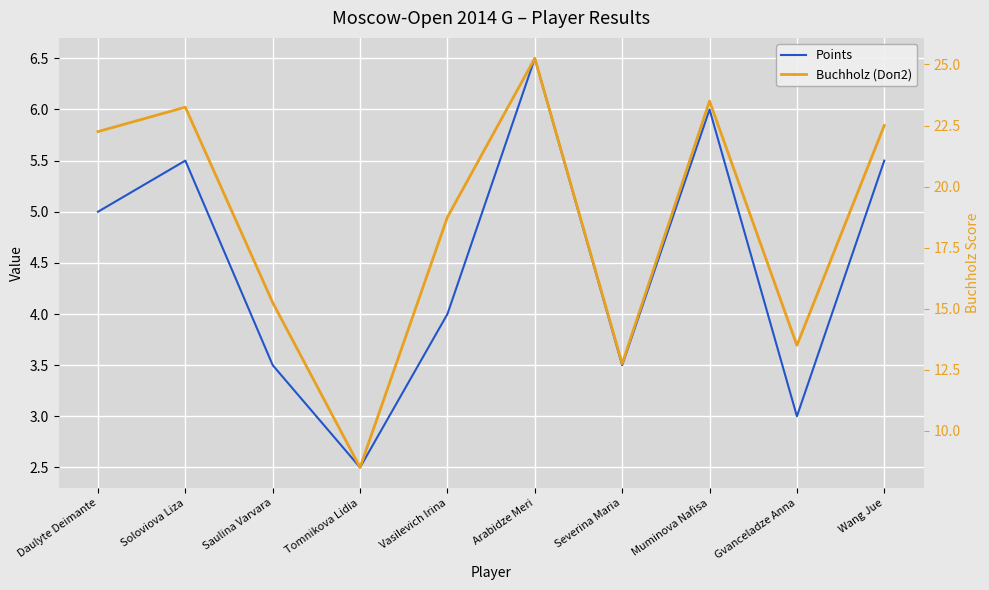

What is the value of the Points point at the 4th from the left?

2.5